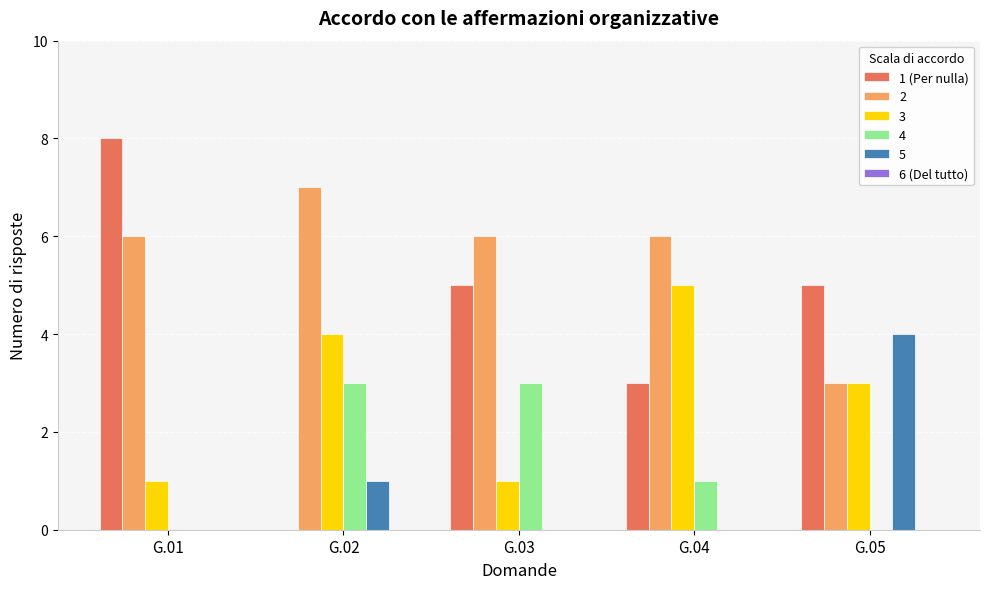

True or false: 3 has a value of 2 at G.05.

False